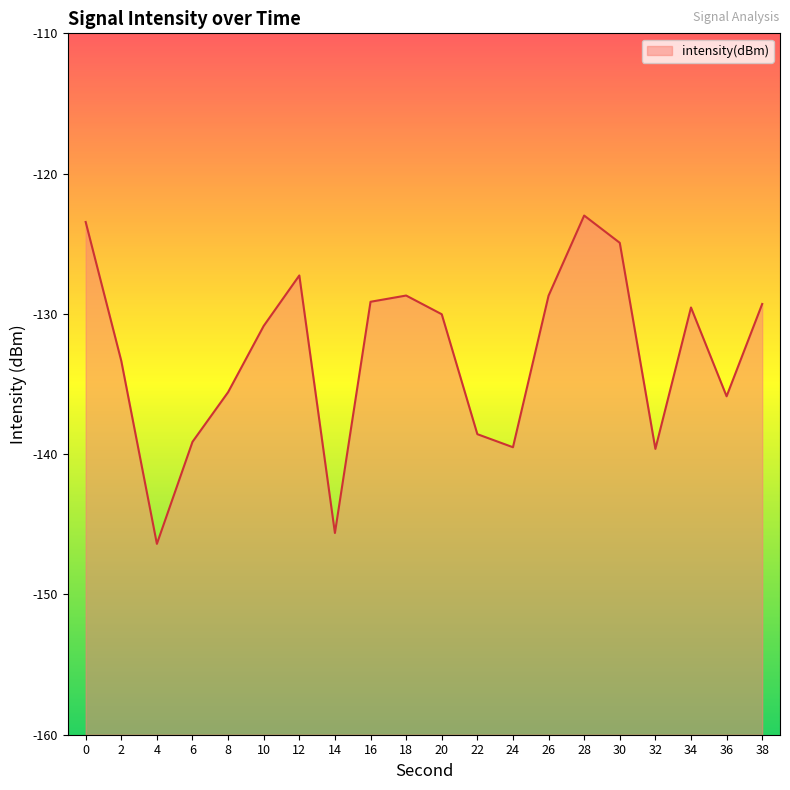

How many lines are shown in the chart?

1